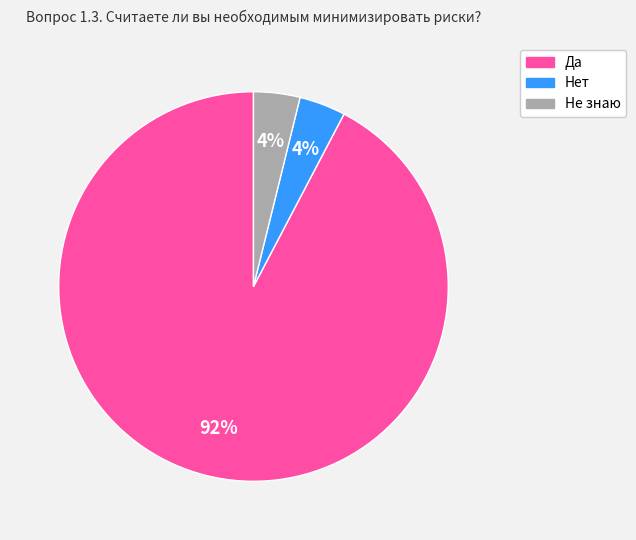

To the nearest percent, what percentage of the pie is Нет?

4%